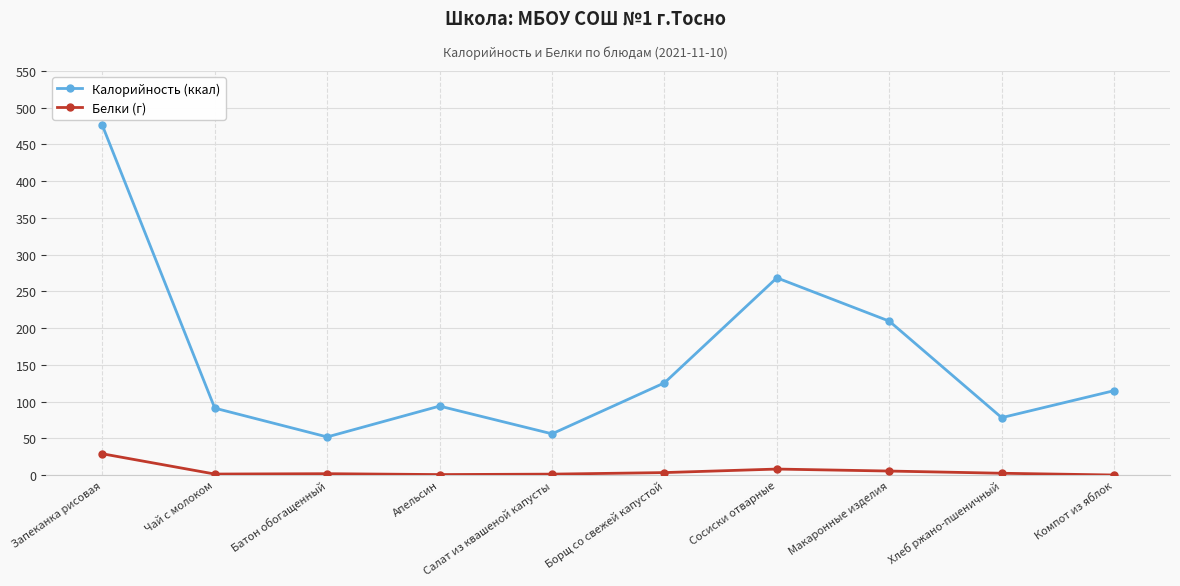

What is the maximum value shown in the chart?

476.0